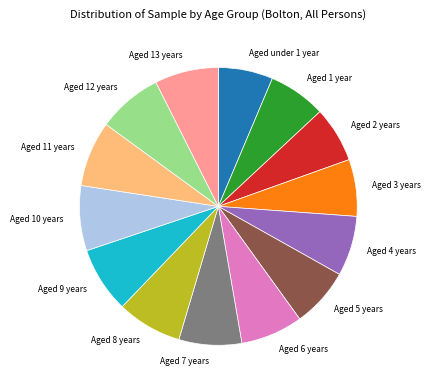

Do Aged under 1 year and Aged 1 year together represent more than half of the pie?

No